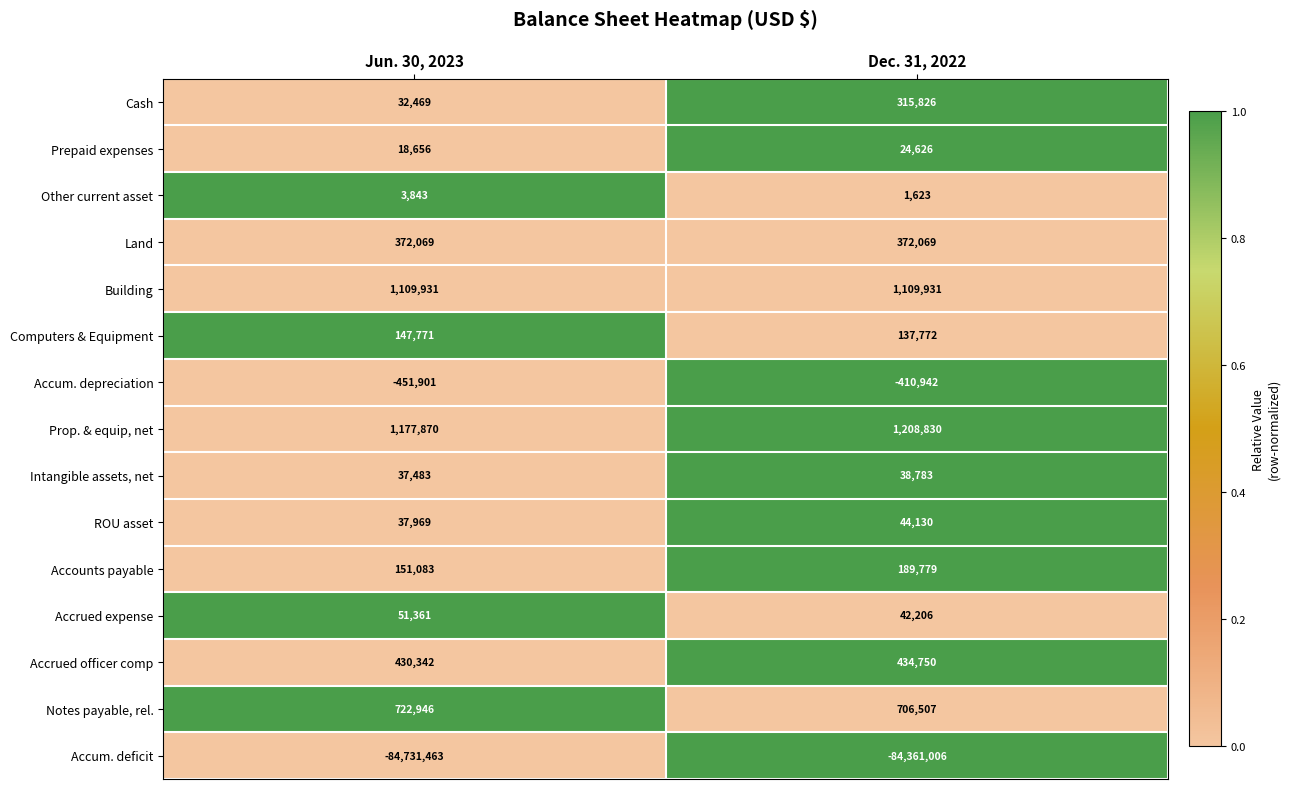

What is the difference between the maximum and minimum values in the Computers & Equipment series?

9999